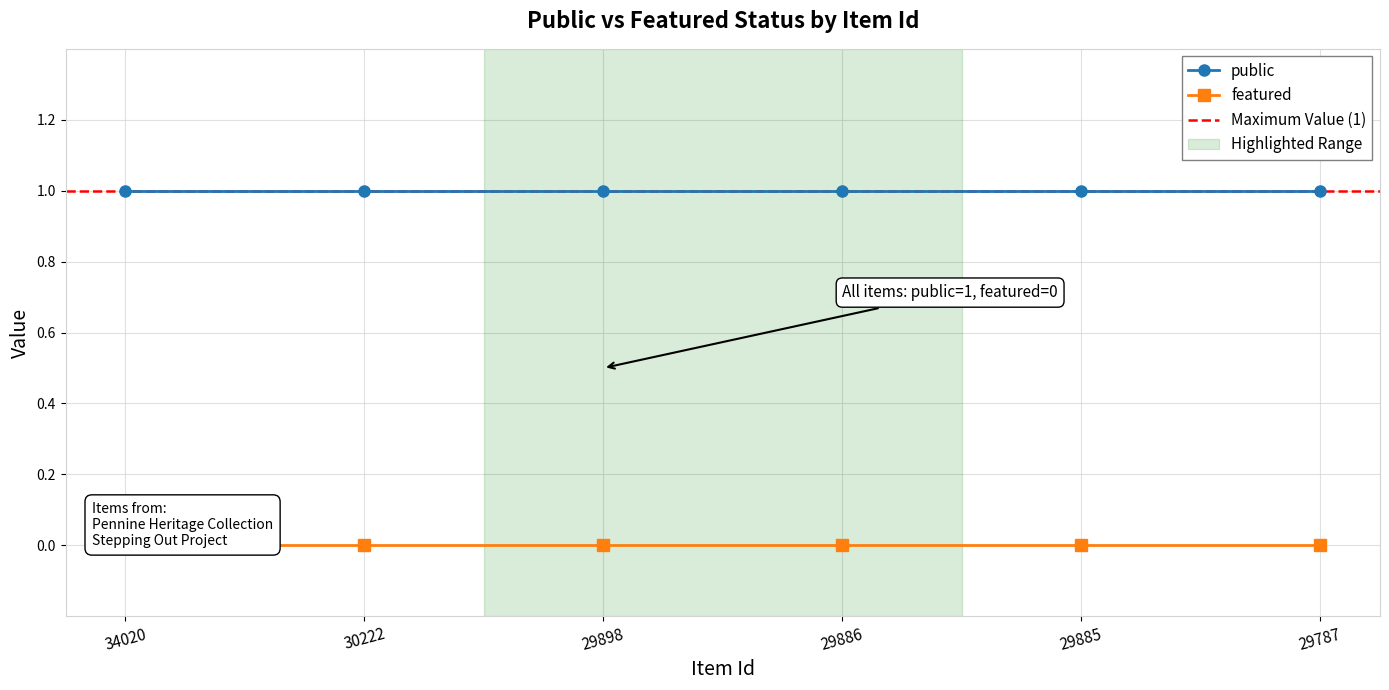

True or false: public has more than 0 interior local peaks.

False